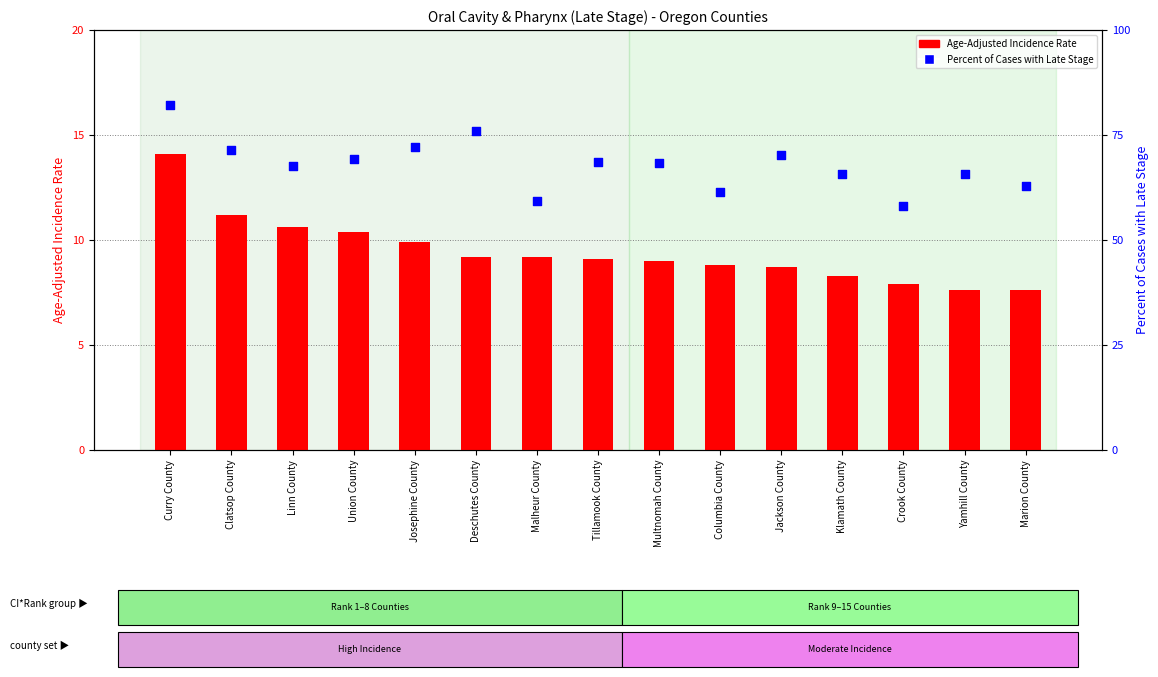

Which series has the largest total across all categories?

Percent of Cases with Late Stage